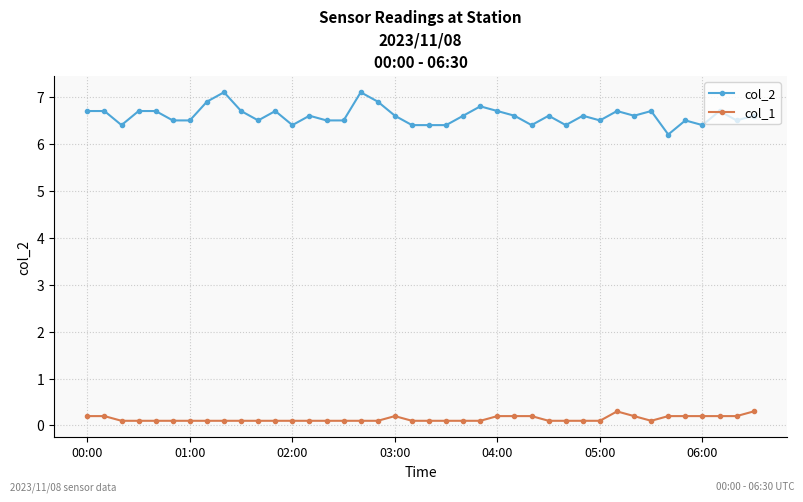

What is the difference between the maximum and minimum values in the col_2 series?

0.9